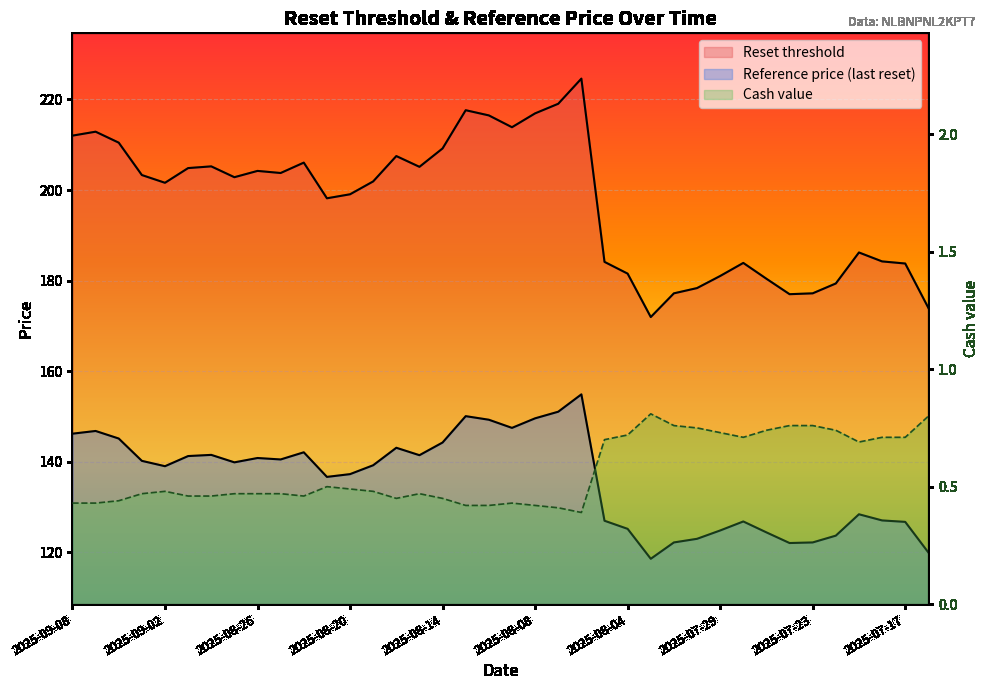

True or false: Reference price (last reset) and Reset threshold cross at least once.

False